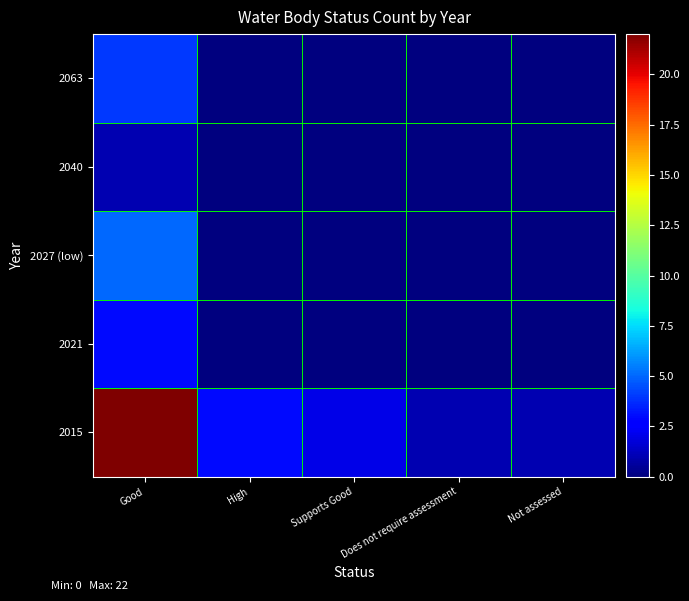

How many series are shown in this chart?

5